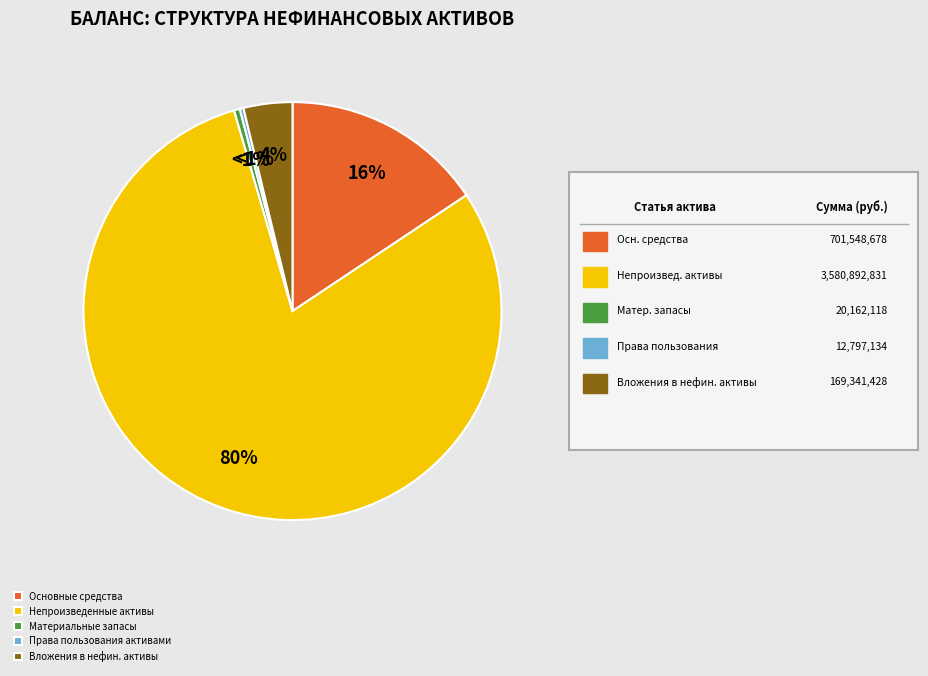

Rank the categories by value from lowest to highest.

Права пользования активами, Материальные запасы, Вложения в нефинансовые активы, Основные средства (остаточная стоимость), Непроизведенные активы